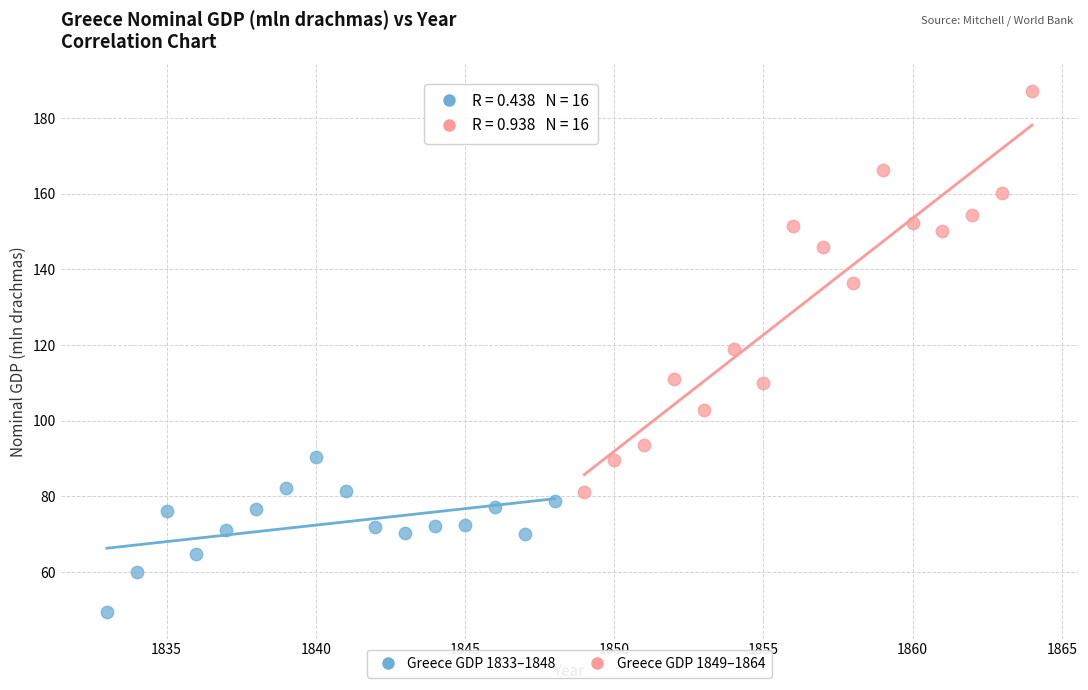

Which series contains the lowest Y value?

Greece GDP 1833–1848